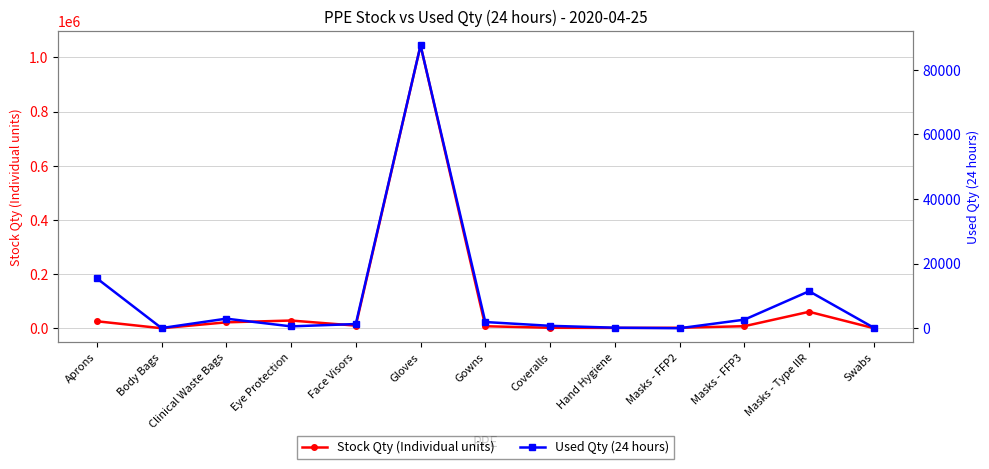

List the labels in order of Used Qty (24 hours) value, smallest first.

Masks - FFP2, Body Bags, Swabs, Hand Hygiene, Eye Protection, Coveralls, Face Visors, Gowns, Masks - FFP3, Clinical Waste Bags, Masks - Type IIR, Aprons, Gloves